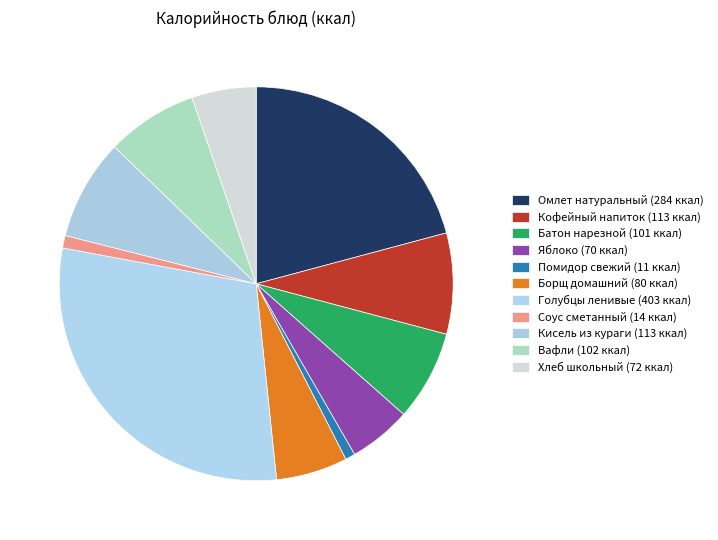

Is there a majority slice in this chart?

No